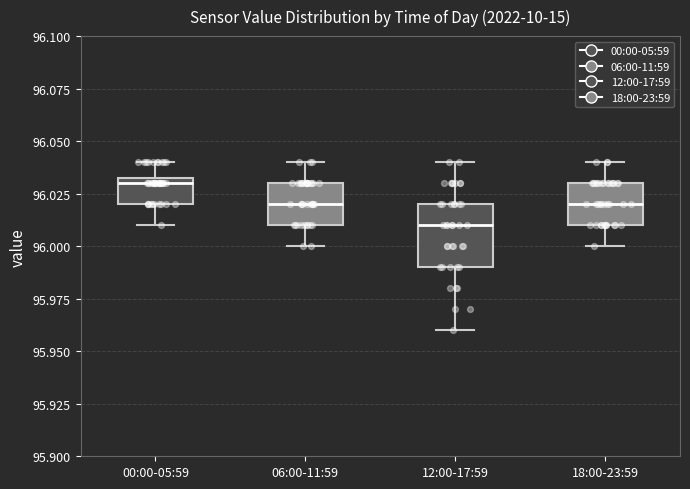

Reading left to right, transcribe this box plot: for each box, give where its median line is, the range the box spans, and where its two whiskers end, as read against the y-axis. The values are not printed on the chart, so give them approximately, as read against the axis.

00:00-05:59: median 96.030, box 96.020 to 96.035, whiskers 96.010 to 96.040
06:00-11:59: median 96.020, box 96.010 to 96.030, whiskers 96.000 to 96.040
12:00-17:59: median 96.010, box 95.990 to 96.020, whiskers 95.960 to 96.040
18:00-23:59: median 96.020, box 96.010 to 96.030, whiskers 96.000 to 96.040